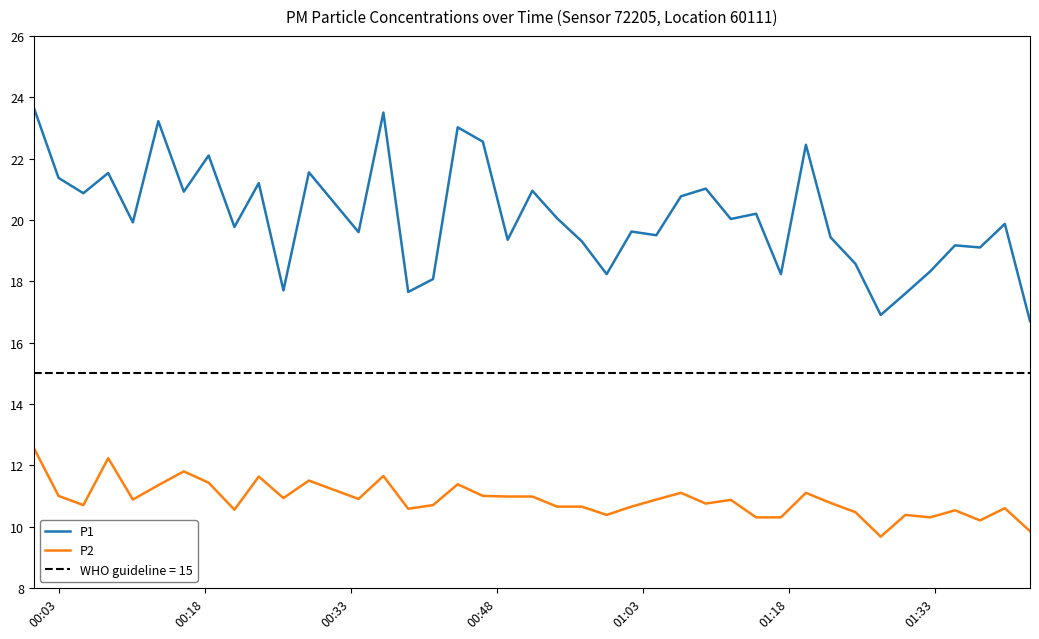

True or false: P2 and P1 intersect in this chart.

False